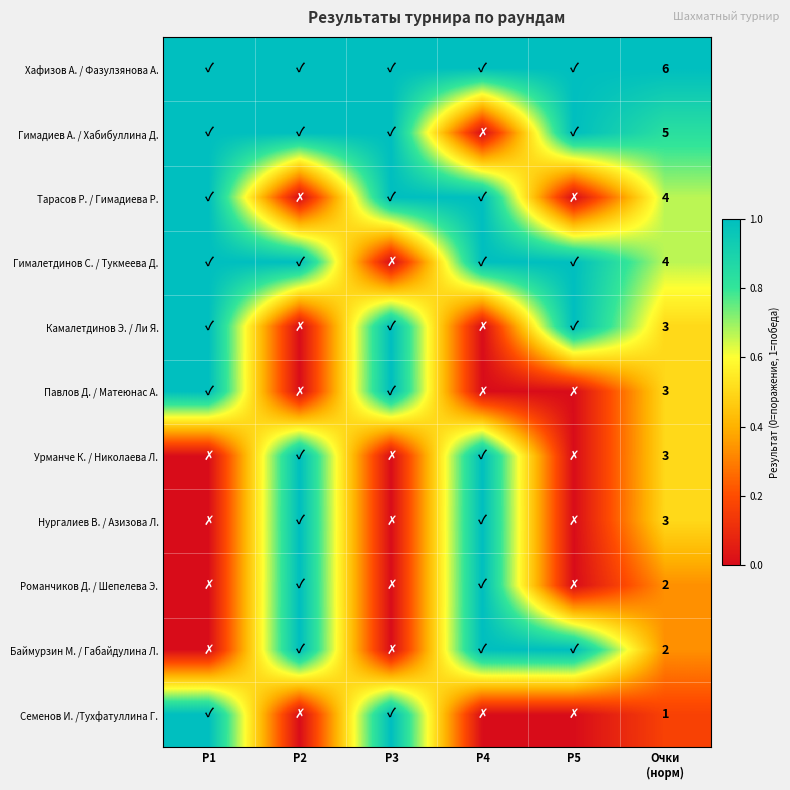

At how many categories does at least one series exceed 0?

6